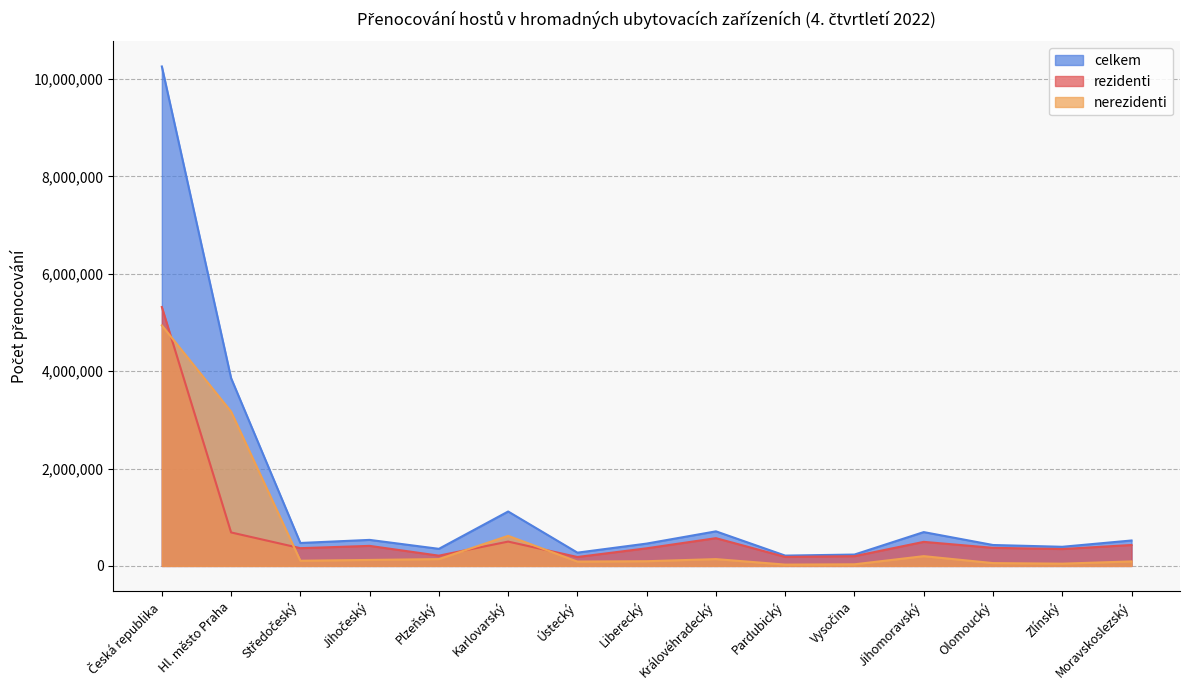

How many interior local peaks does the celkem series have?

4